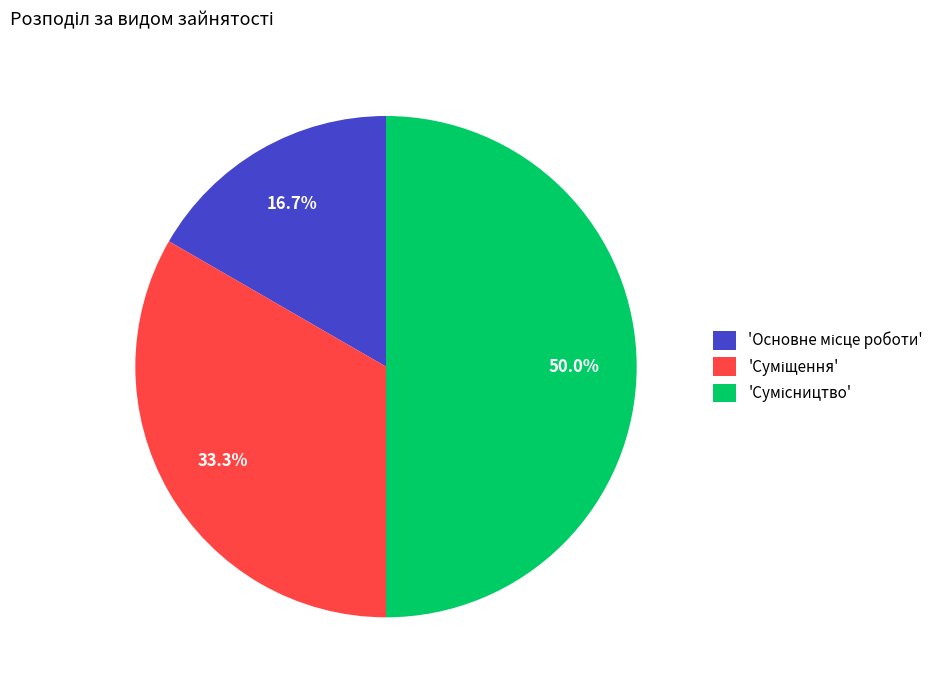

Count the number of slices in the pie.

3